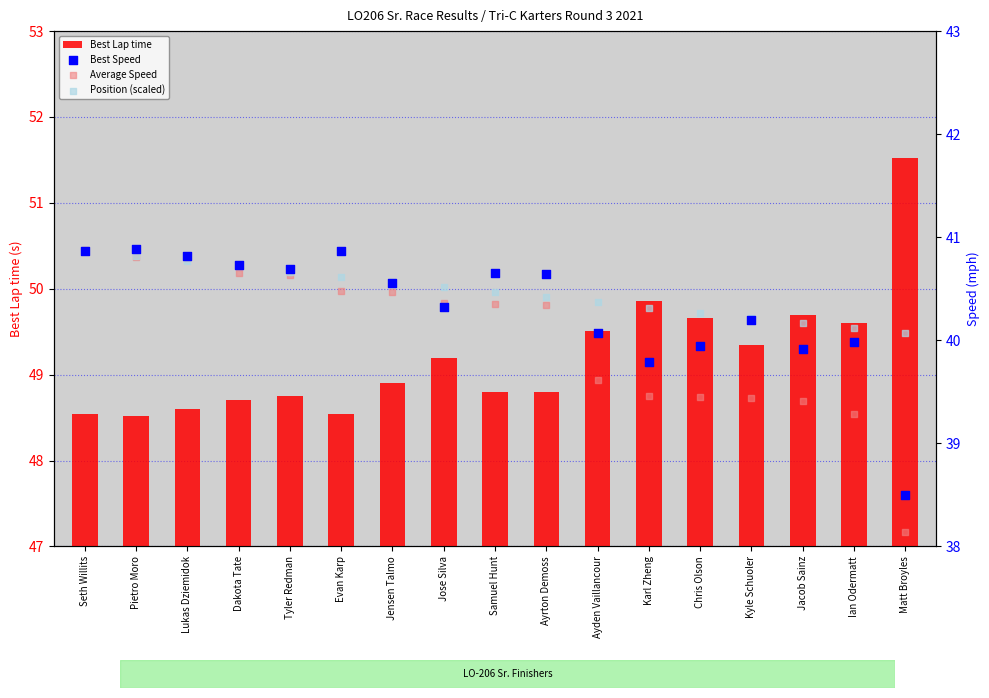

Which series contains the lowest Y value?

Average Speed